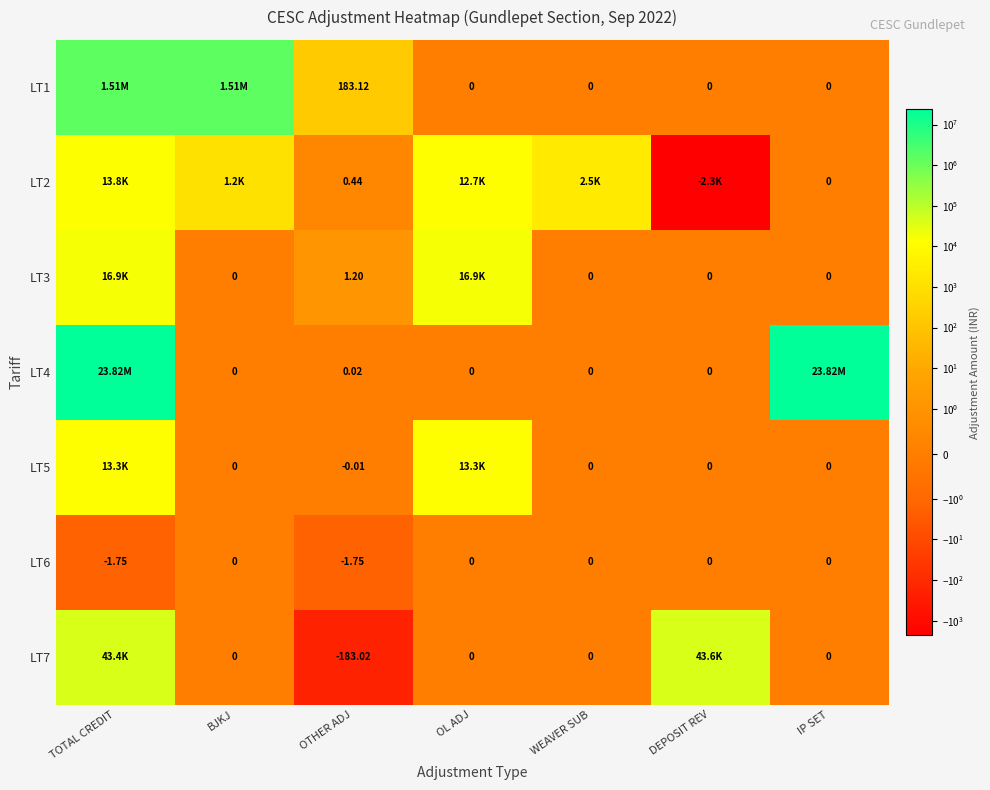

Is the value of LT3 at IP SET greater than the value of LT2 at OTHER ADJ?

No